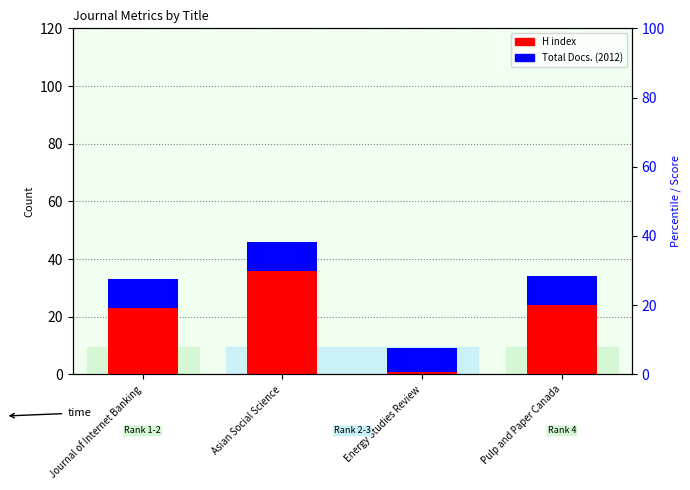

Is it true that Total Docs. (2012) equals 10 at Journal of Internet Banking?

True